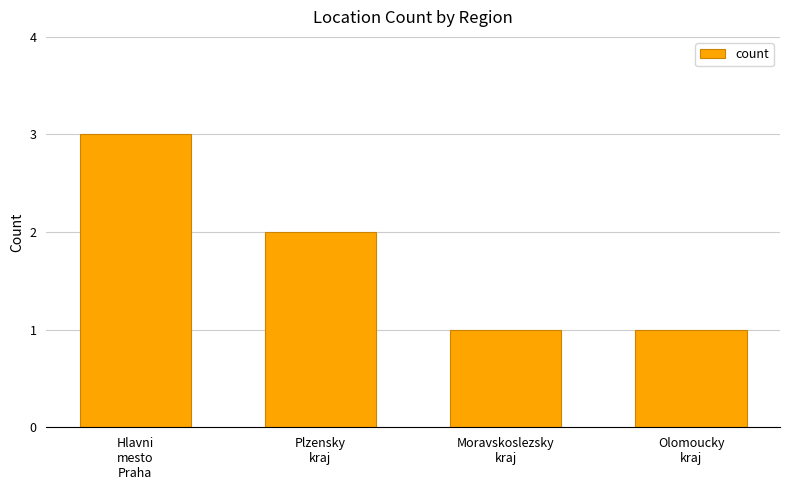

Count the values in the range 1 to 3.

4